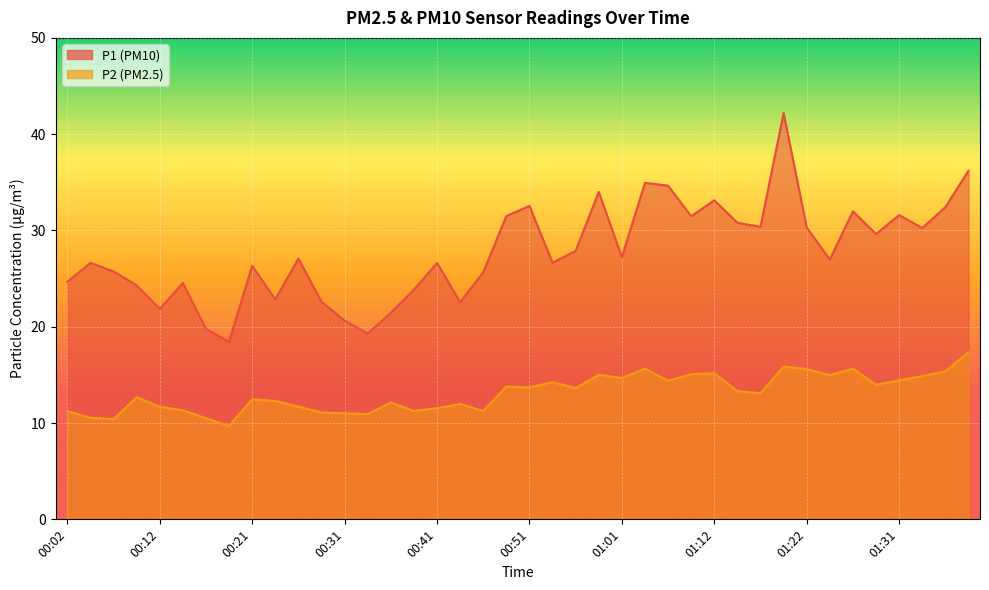

Which category has the lowest value in the P1 series?

00:19